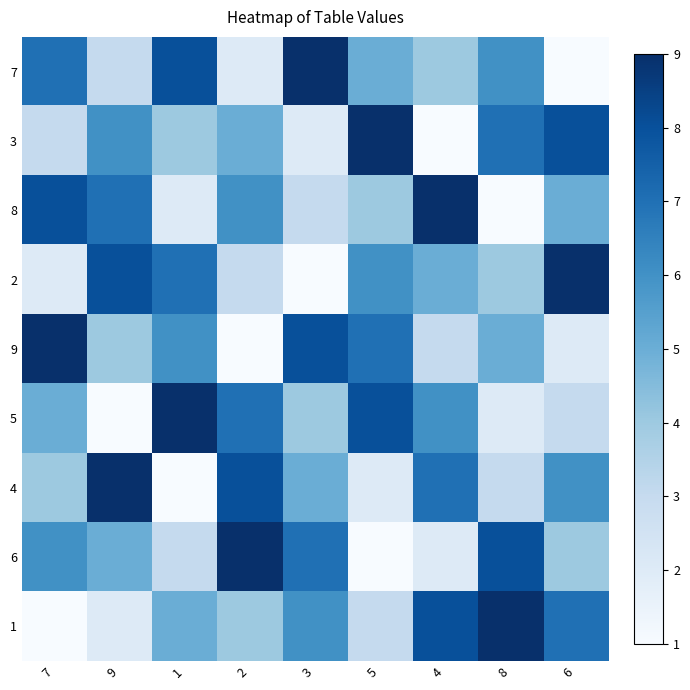

At which category does the chart reach its peak across all series?

3